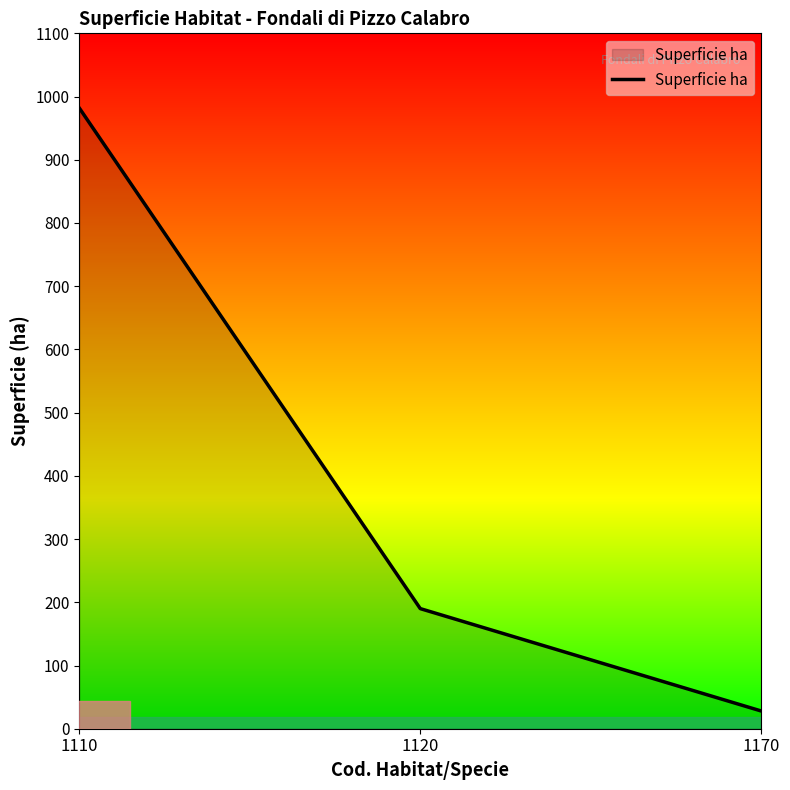

Count the values in the range 28 to 982.

3